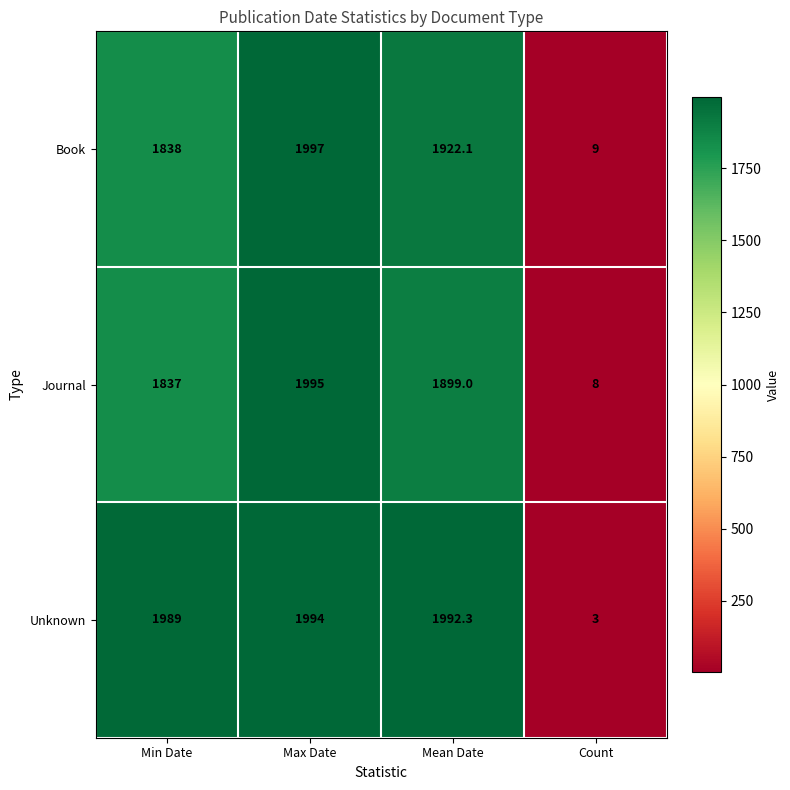

What is the total value across all series at Mean Date?

5813.4